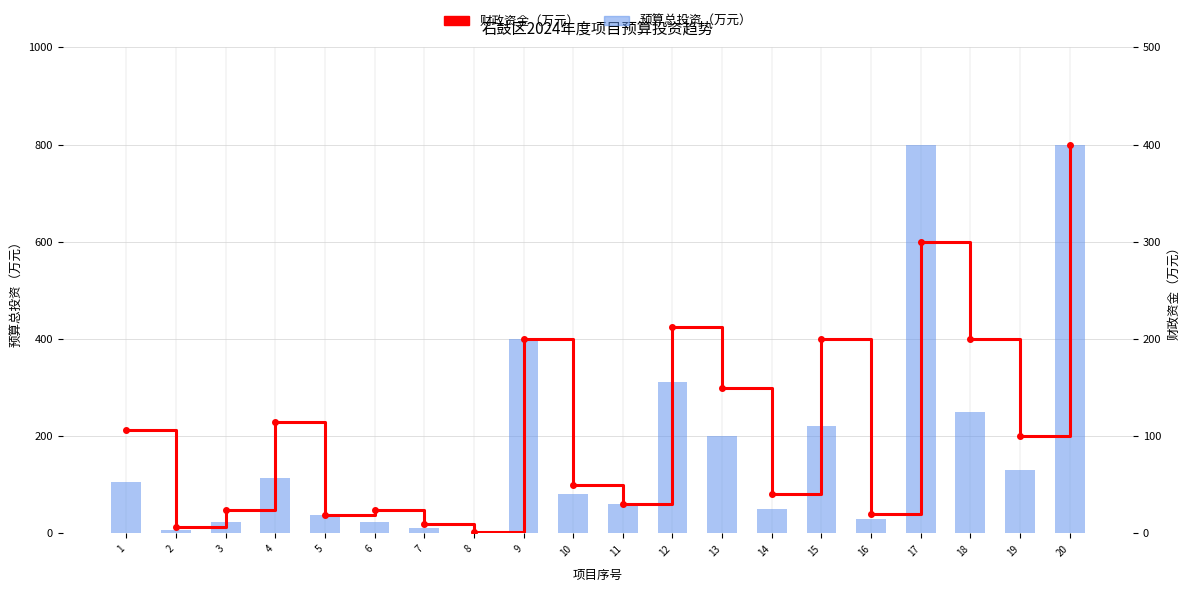

List the labels in order of 财政资金（万元） value, smallest first.

8, 2, 7, 5, 16, 3, 6, 11, 14, 10, 19, 1, 4, 13, 9, 15, 18, 12, 17, 20